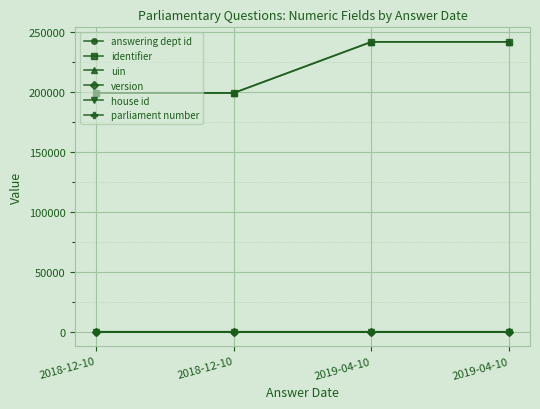

Does the chart have visible grid lines?

Yes